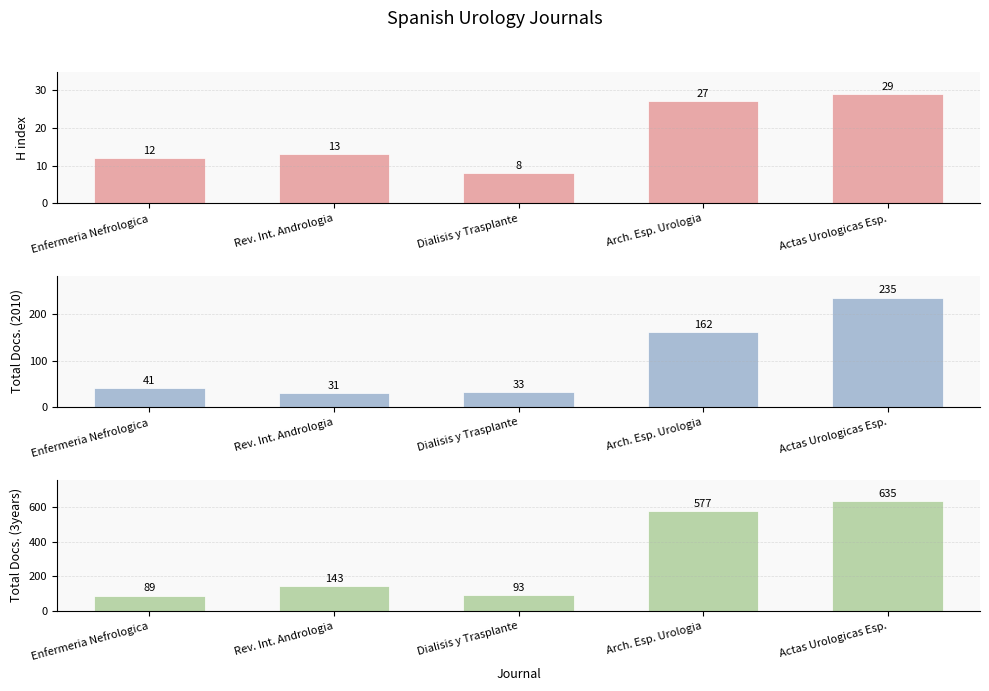

Rank the series at Arch. Esp. Urologia from highest to lowest value.

Total Docs. (3years), Total Docs. (2010), H index